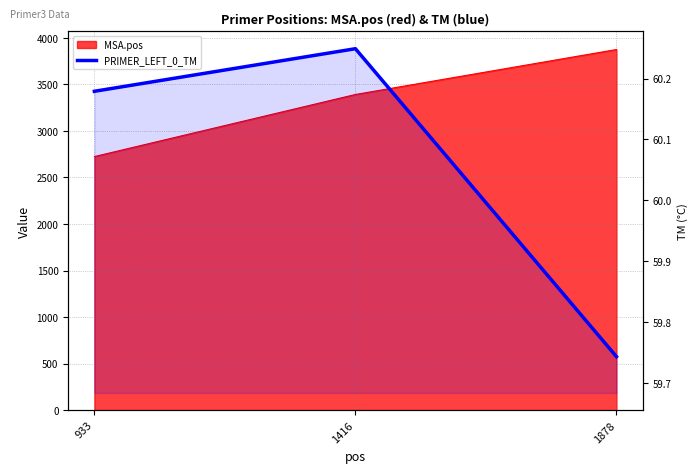

At which category does the chart reach its peak across all series?

1416